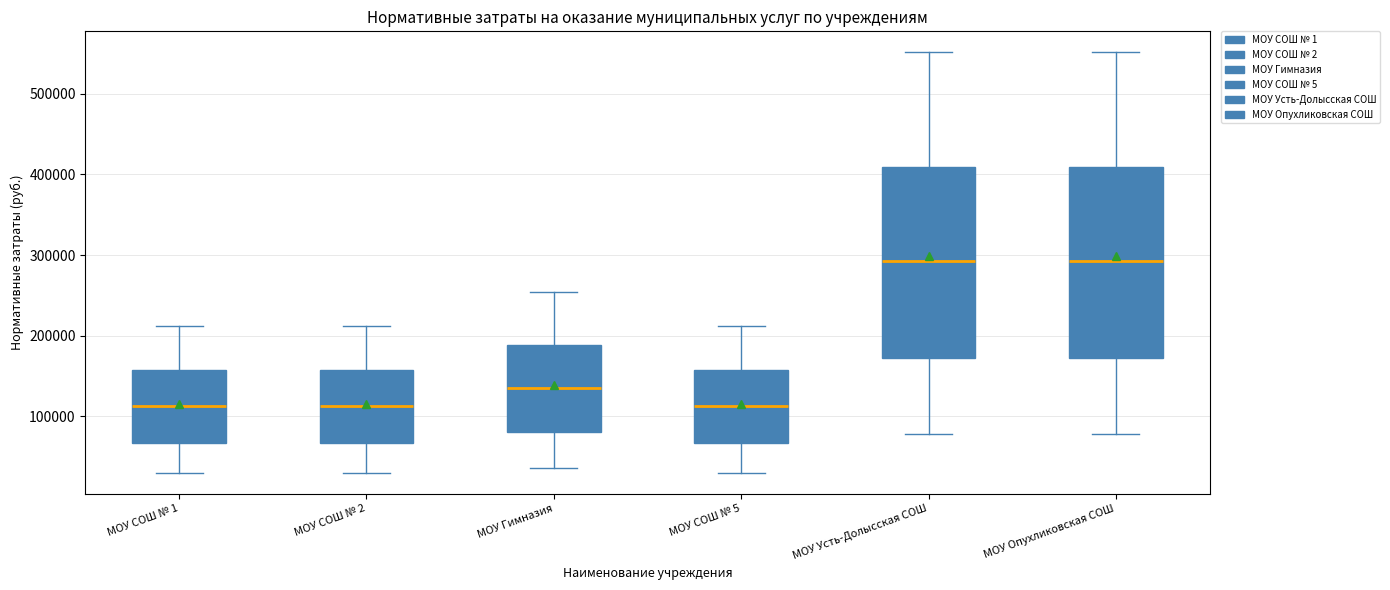

Where does the lower whisker of the box for МОУ Опухликовская СОШ end on the y-axis? The values are not printed on the chart, so give them approximately, as read against the axis.

80000